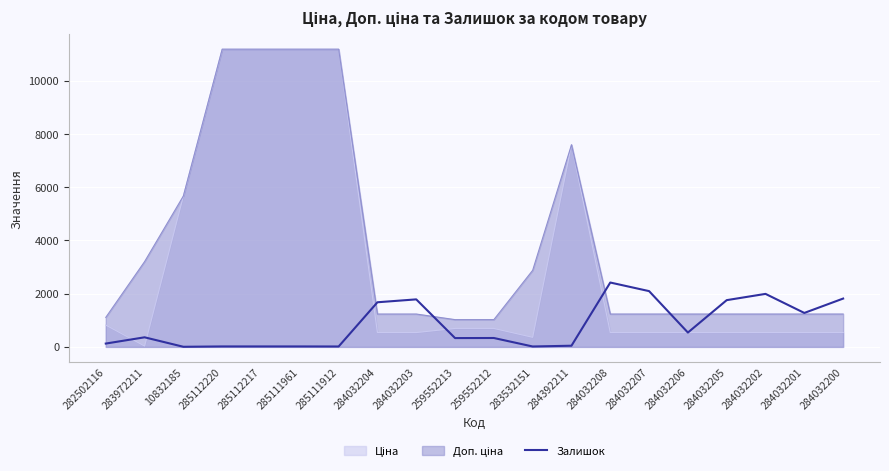

The value at 259552213 is 331. True or false?

True